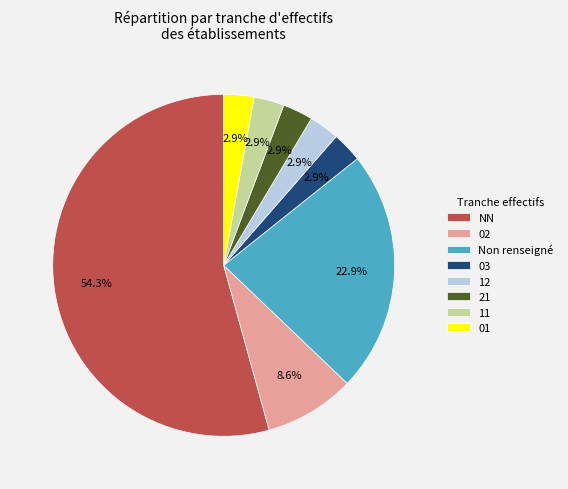

To the nearest percent, what is the difference between the largest and smallest slice percentages?

51%